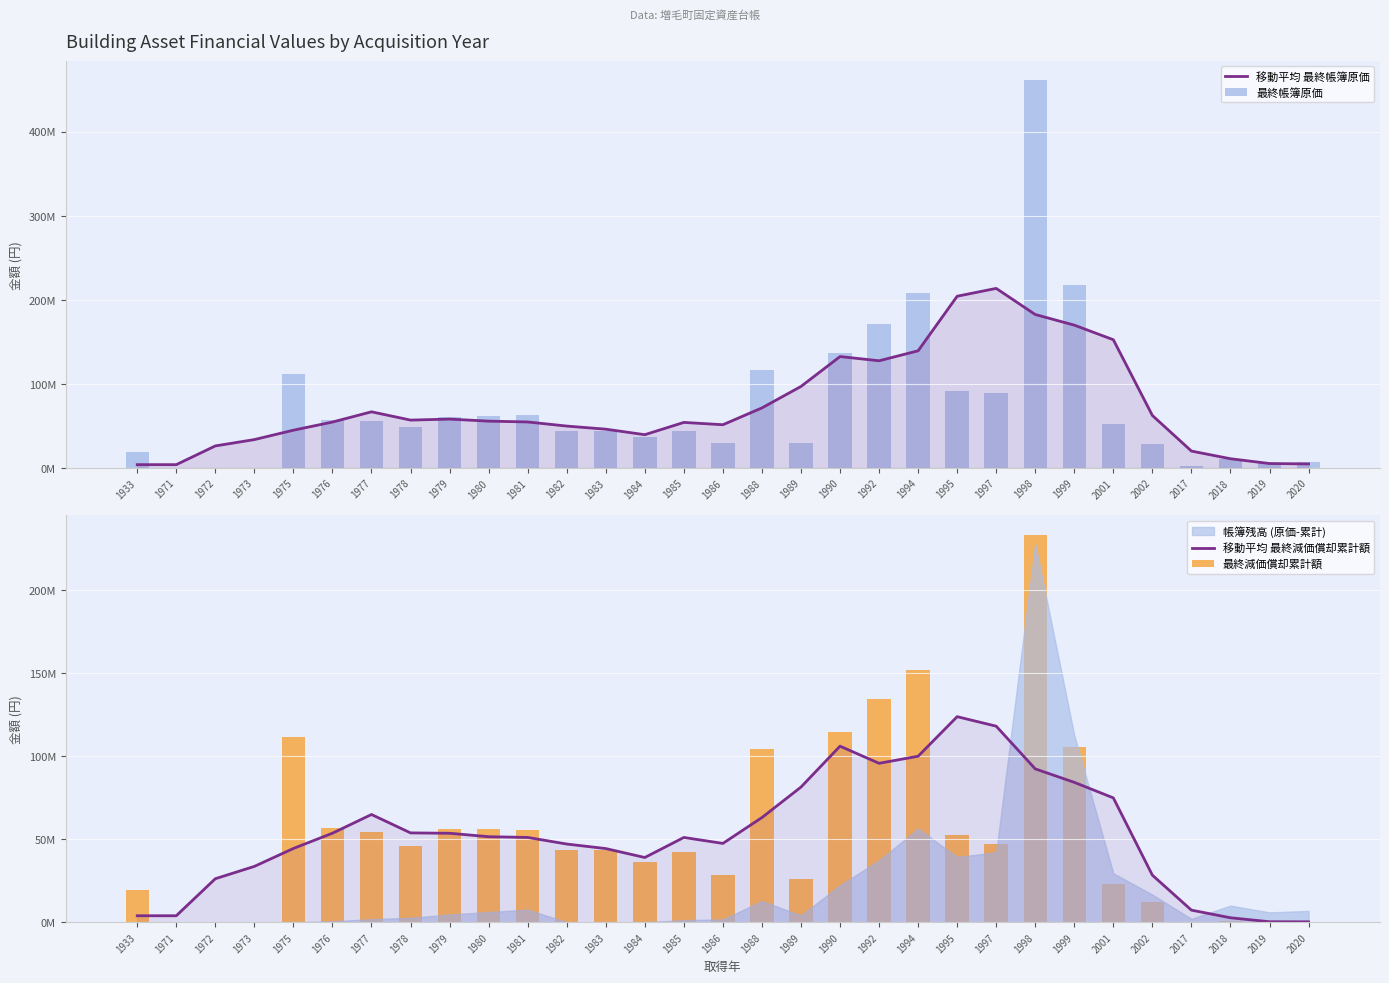

Read the 移動平均 最終帳簿原価 value at 1976.

54560000.0